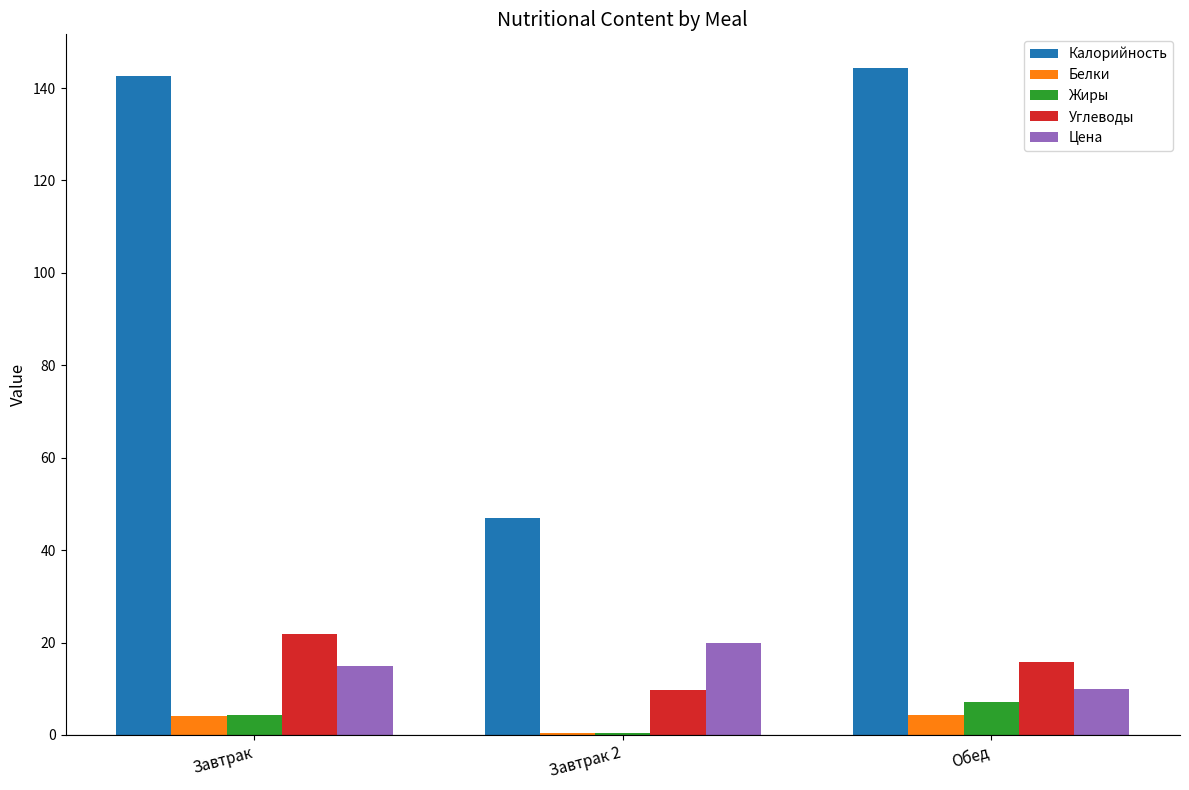

The value of Углеводы at Завтрак is 21.9. True or false?

True